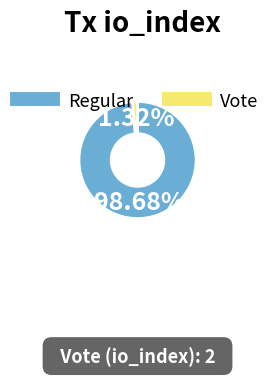

Count the number of slices in the pie.

2